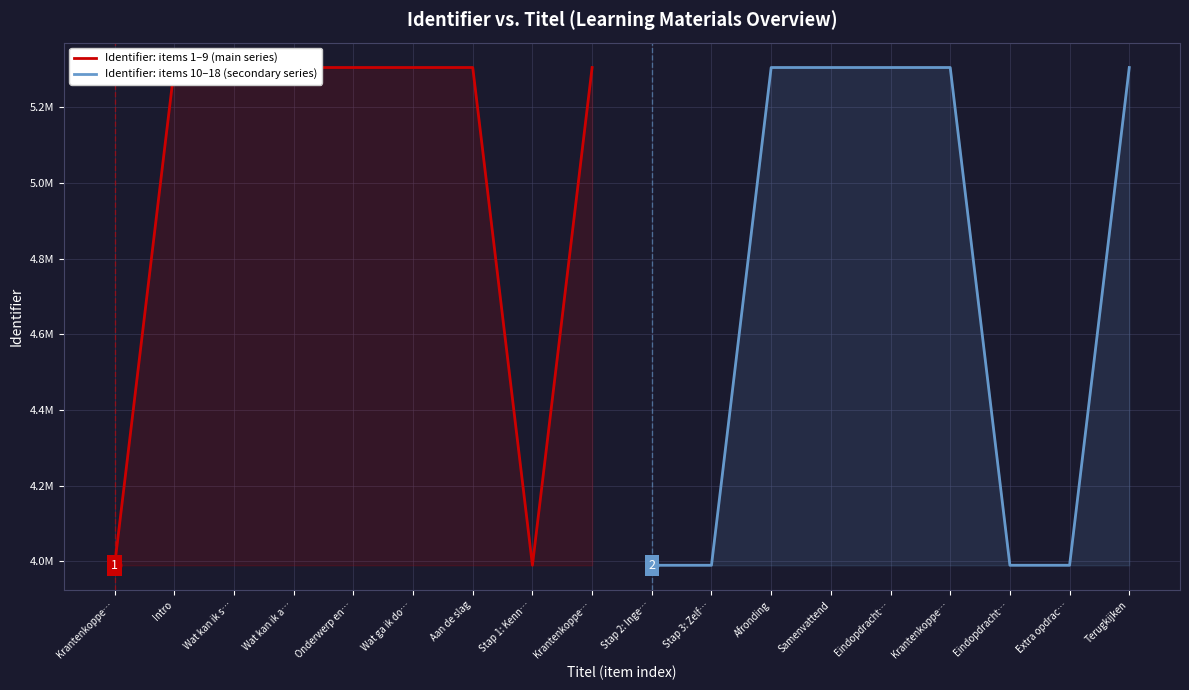

What is the greatest value displayed?

5304475